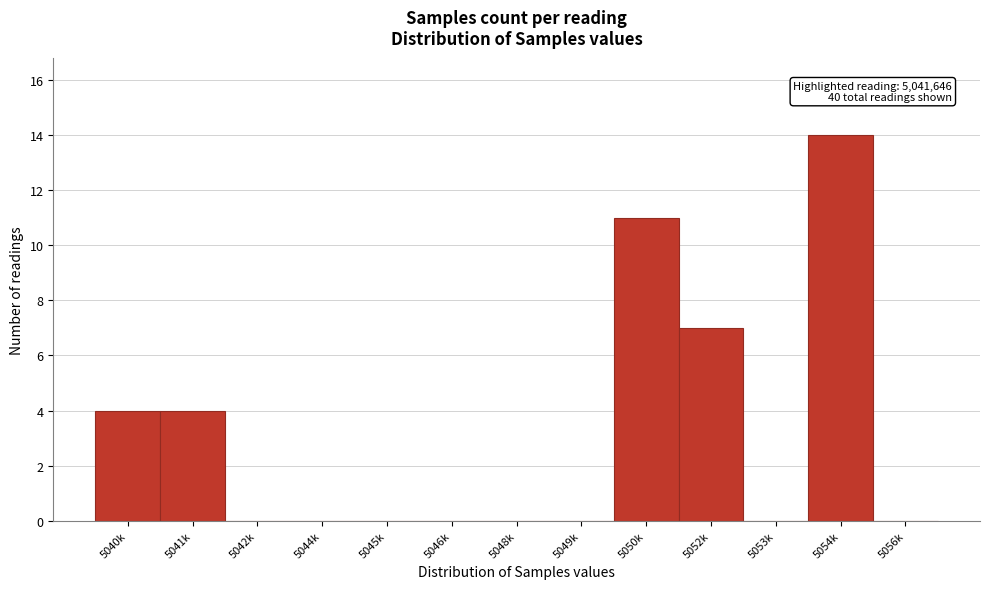

Reading left to right, transcribe all the data shown in this chart.

5040k=4	5041k=4	5042k=0	5044k=0	5045k=0	5046k=0	5048k=0	5049k=0	5050k=11	5052k=7	5053k=0	5054k=14	5056k=0